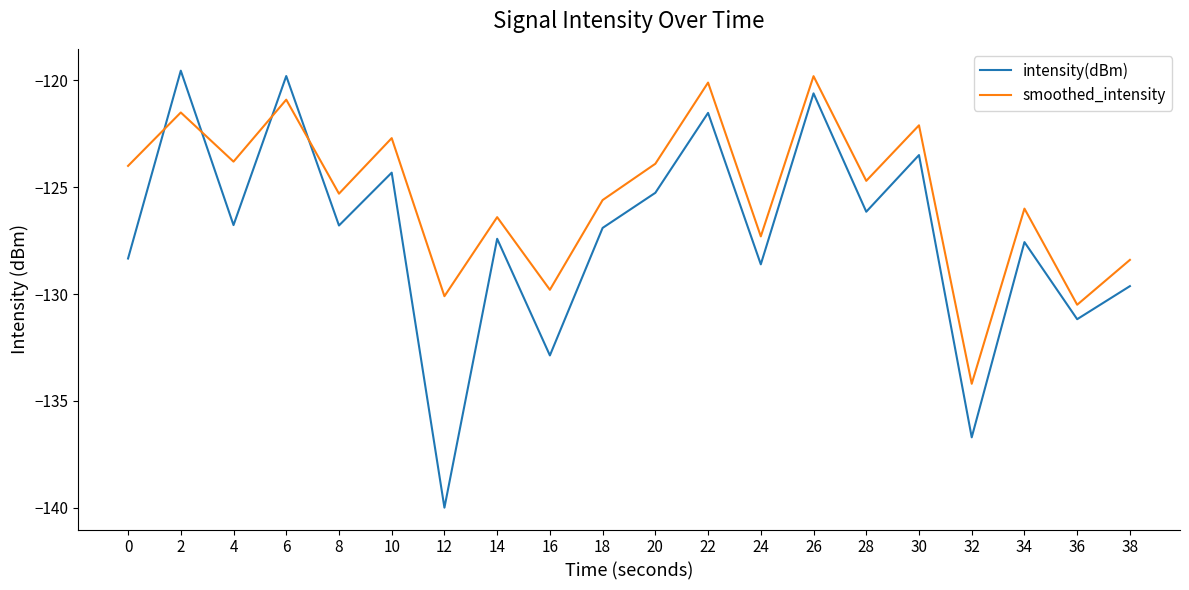

List the series in order of their overall mean, highest first.

smoothed_intensity, intensity(dBm)